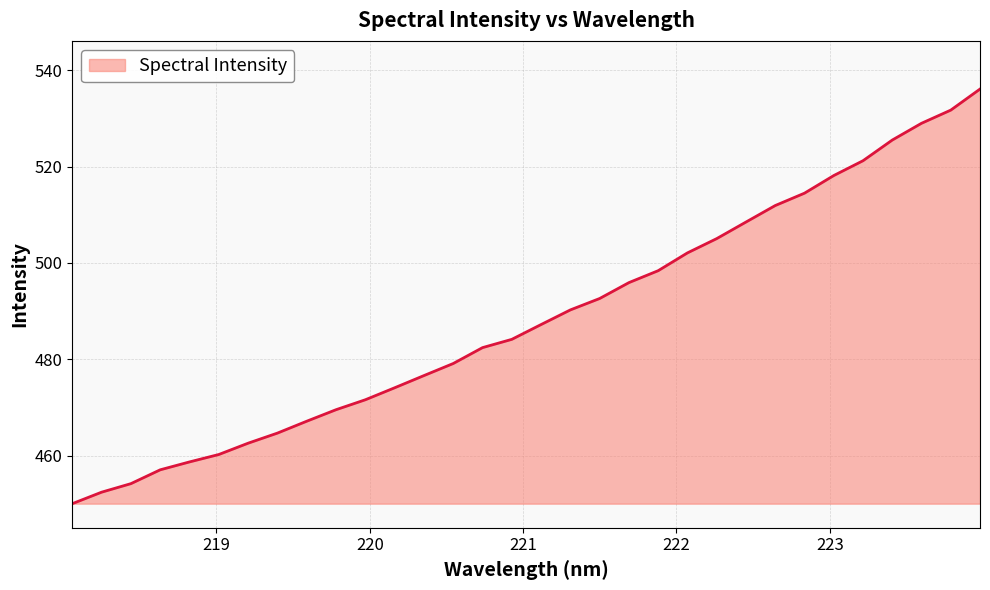

How many series are shown in this chart?

1